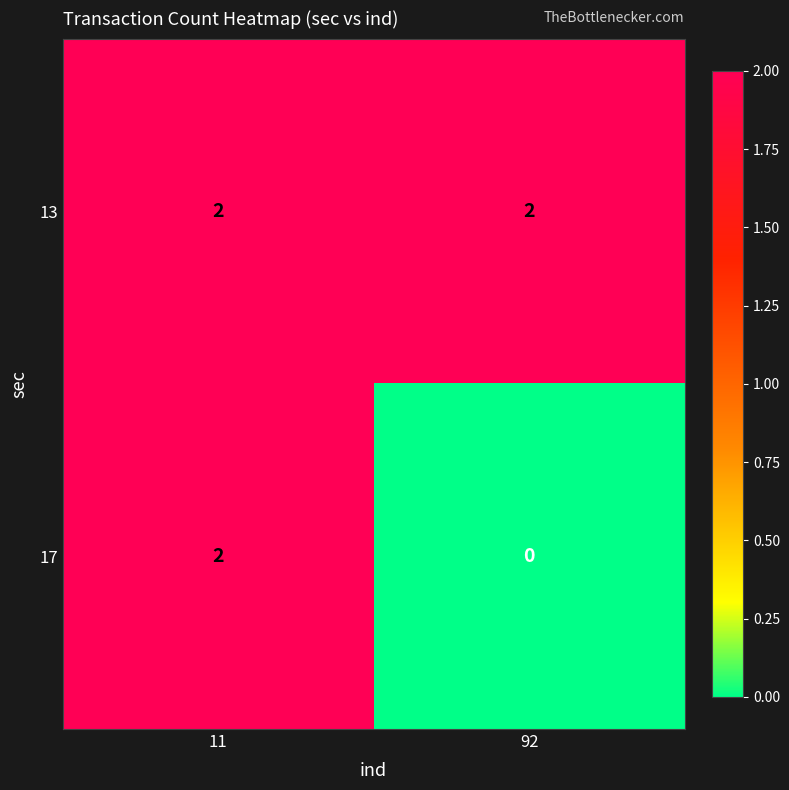

Between 11 and 92, which series saw the biggest shift?

17